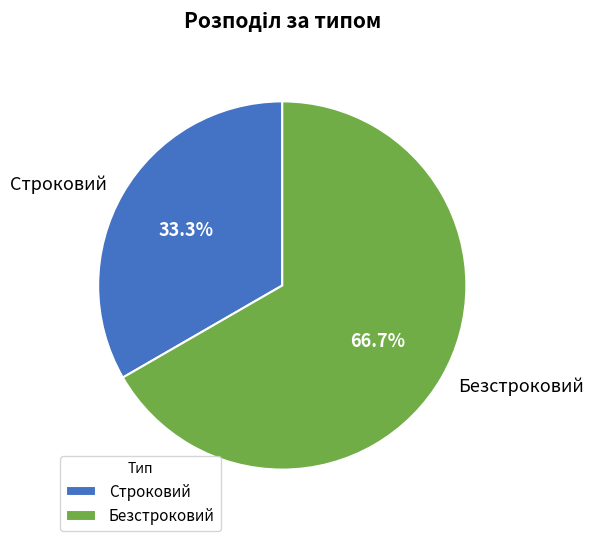

Which slice is the largest?

Безстроковий